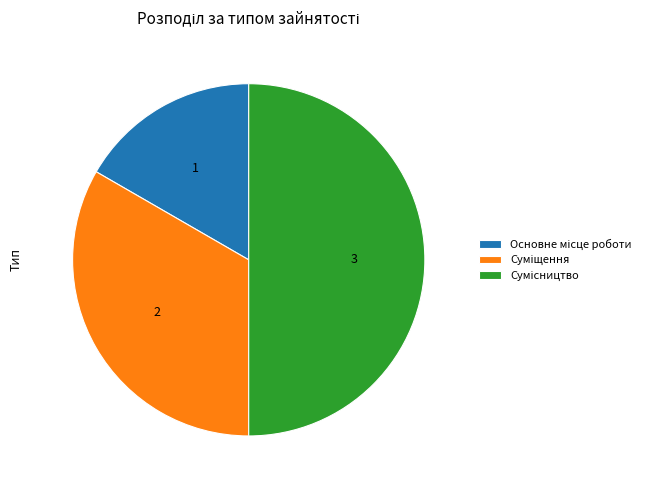

Count the number of slices in the pie.

3